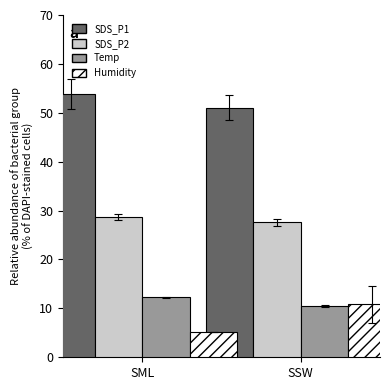

Between SML and SSW, which series saw the biggest shift?

Humidity